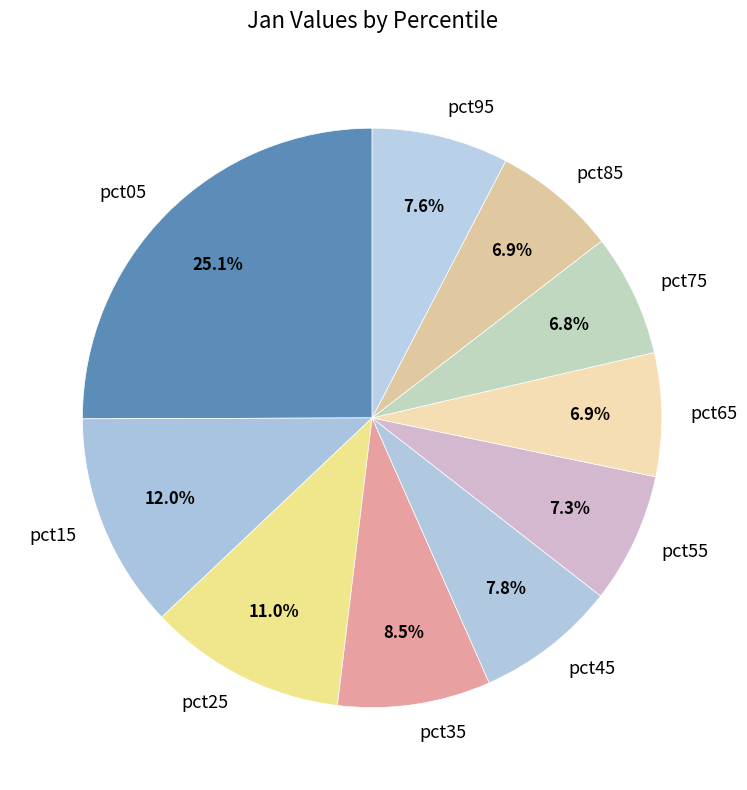

Approximately how many times larger is the value at pct45 compared to pct05?

0.3